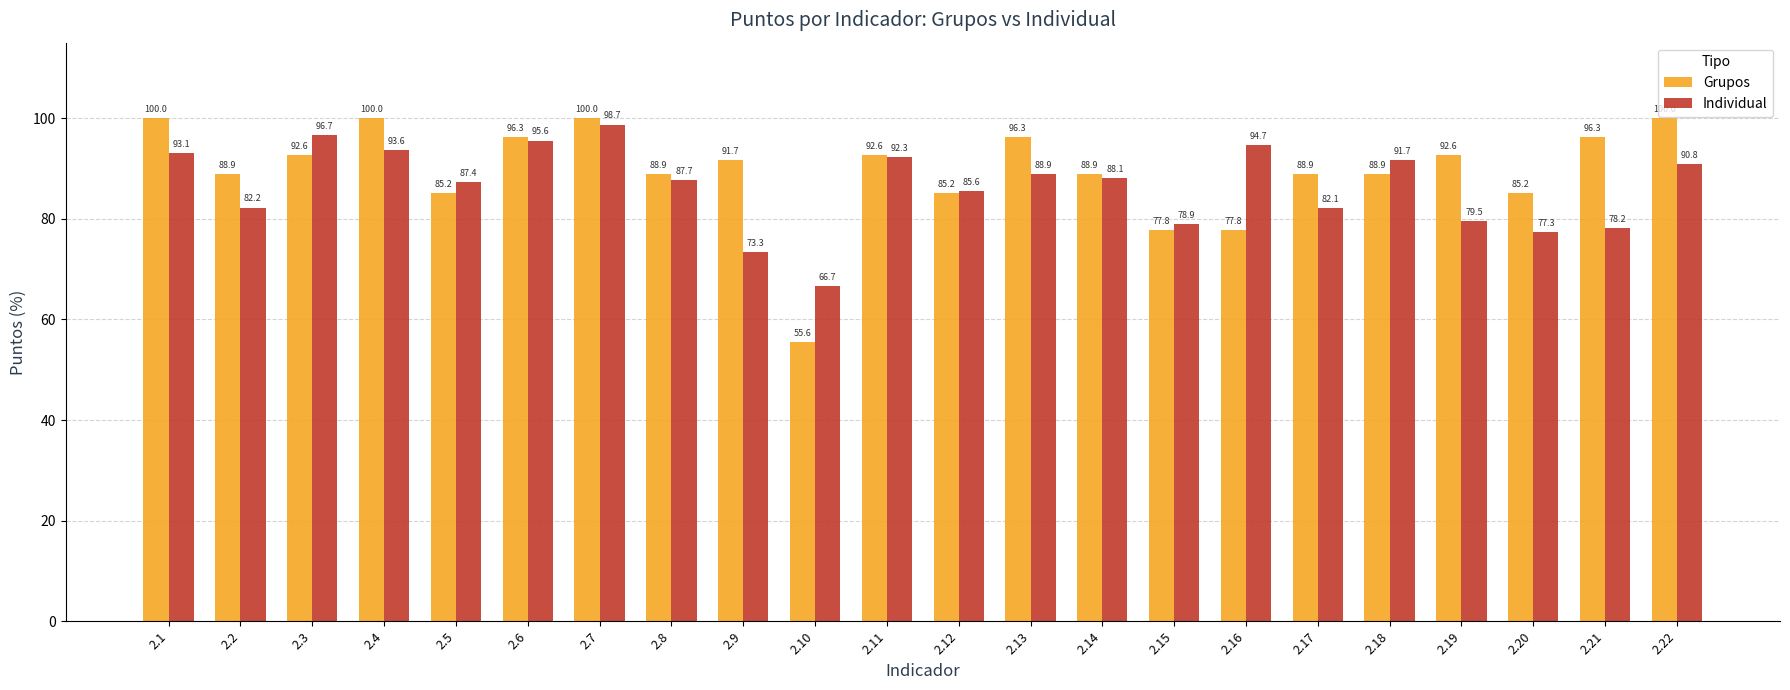

What is the lowest value of the Grupos series?

55.6